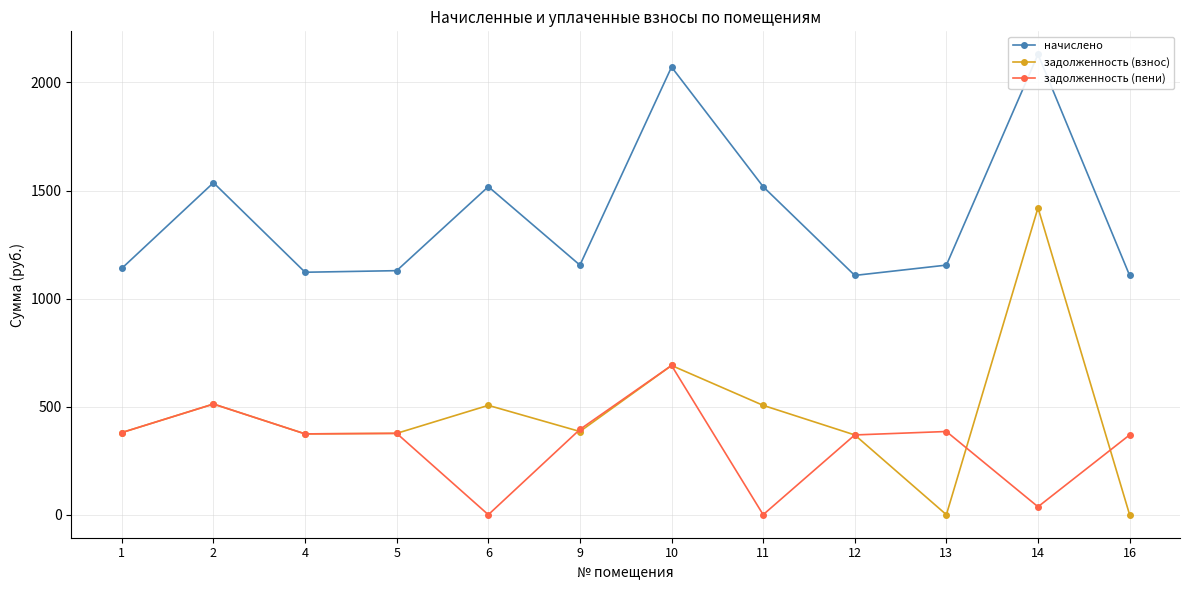

How many lines are shown in the chart?

3